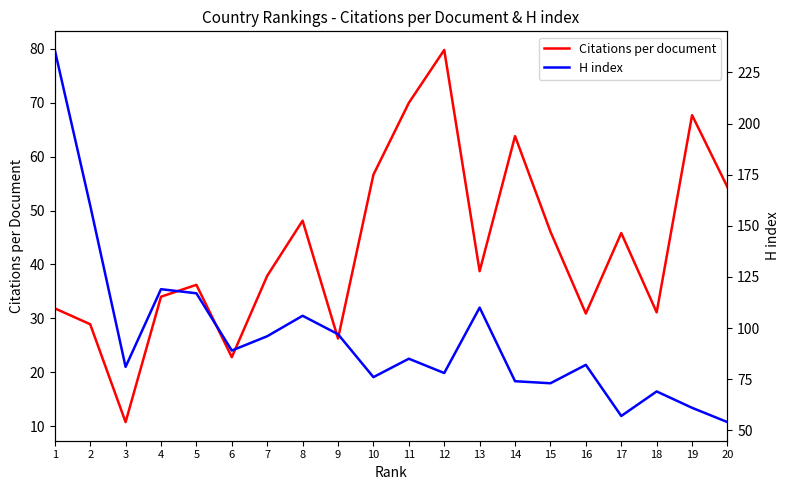

What is the value of the H index point at the 16th from the left?

82.0